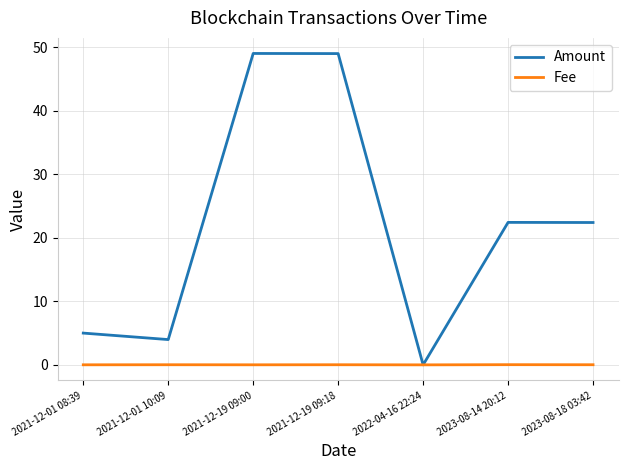

Read the Amount value at 2021-12-01 08:39.

5.0